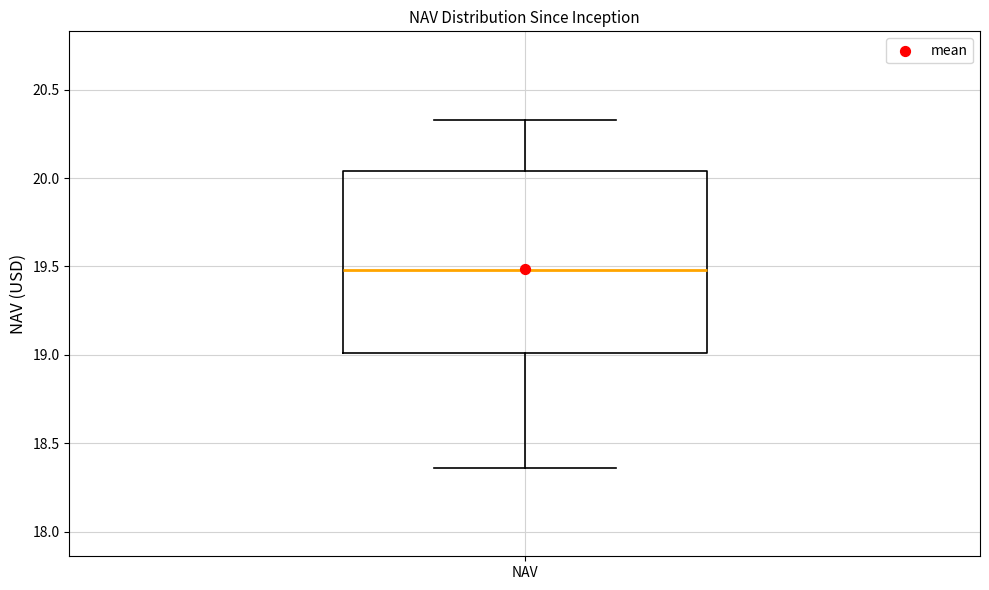

Transcribe this box plot: give where the median line is, the range the box spans, and where the two whiskers end, as read against the y-axis. The values are not printed on the chart, so give them approximately, as read against the axis.

median 19.50, box 19.00 to 20.05, whiskers 18.35 to 20.35